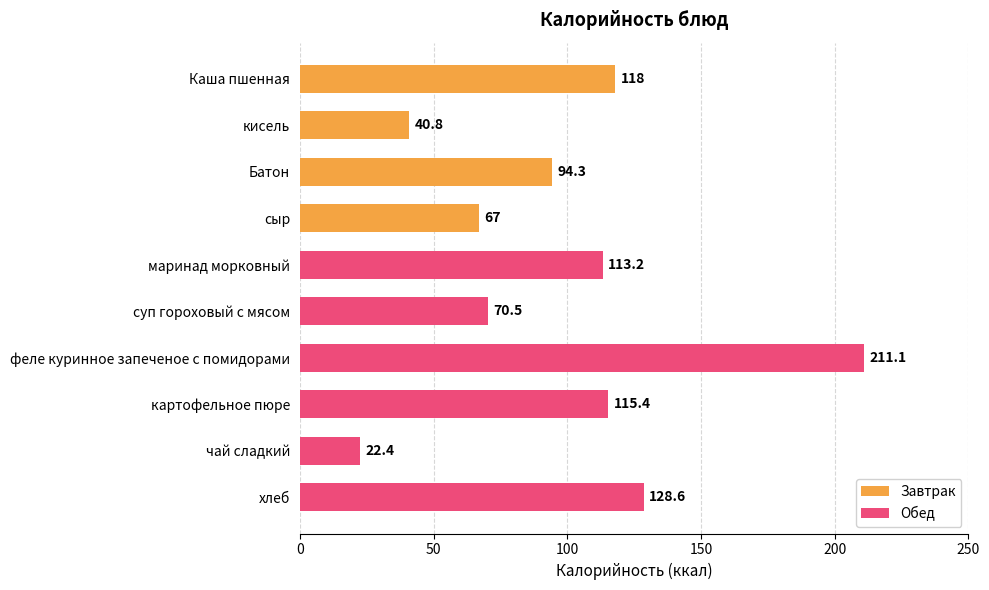

What is the label of the 7th bar from the top?

феле куринное запеченое с помидорами